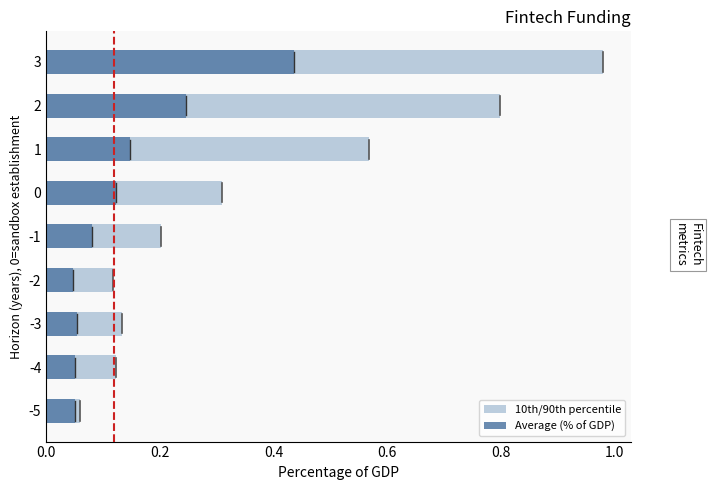

How many bars are there in total?

18